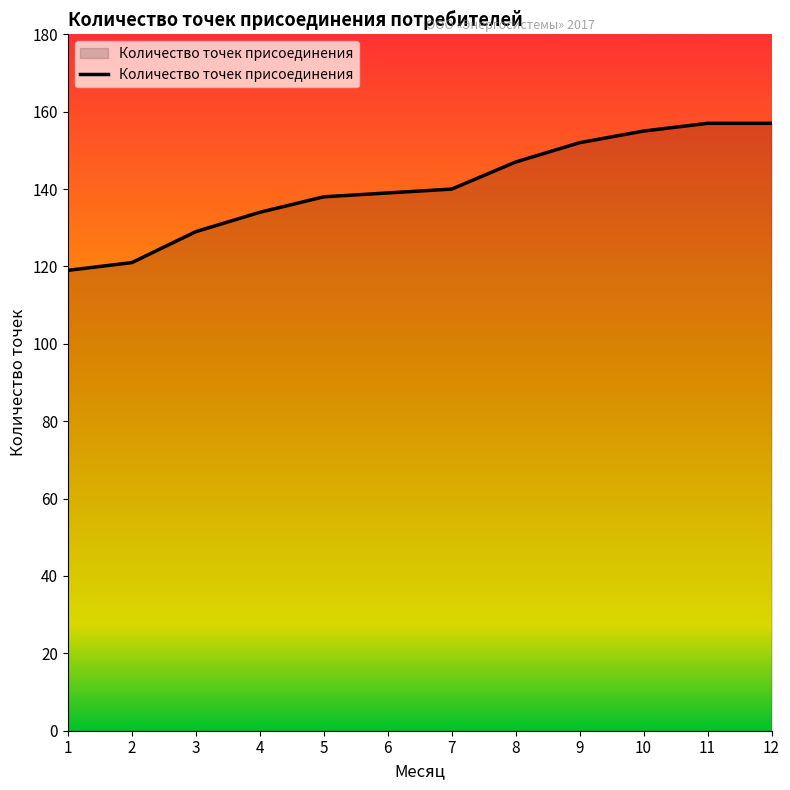

How many lines are shown in the chart?

1